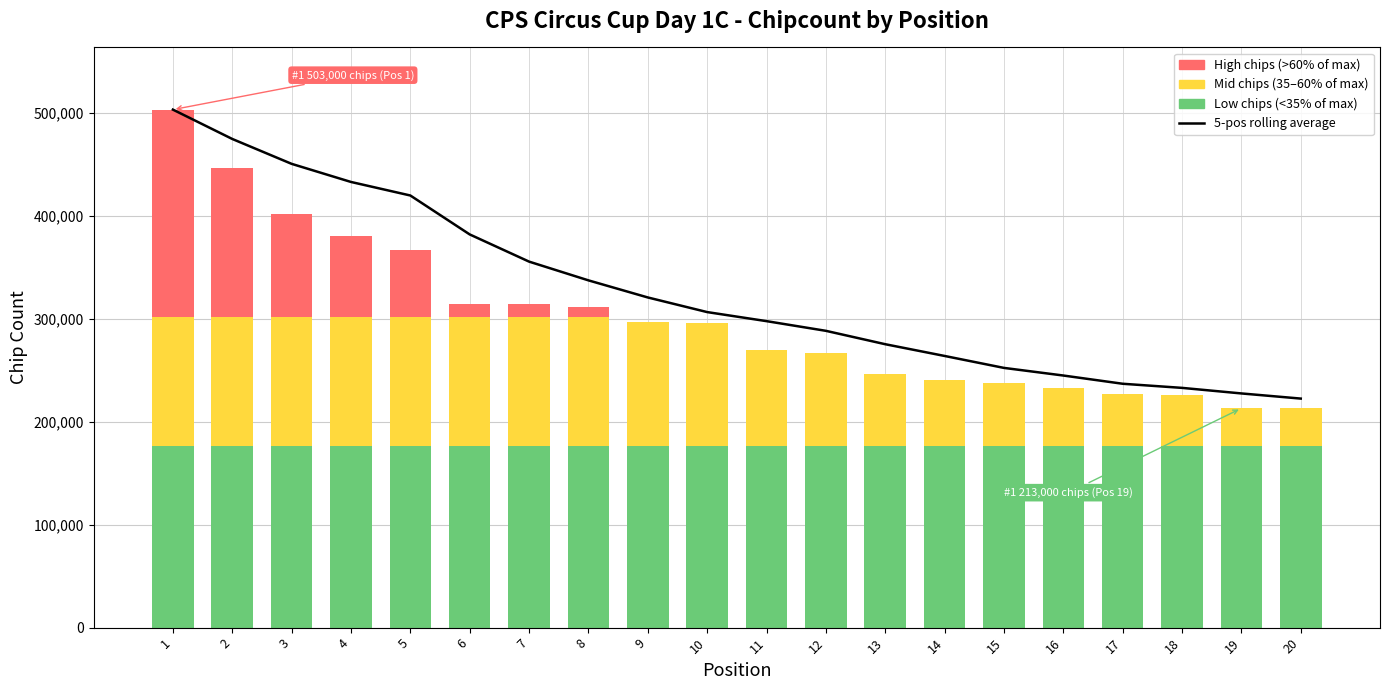

Between 13 and 7, which is larger?

7